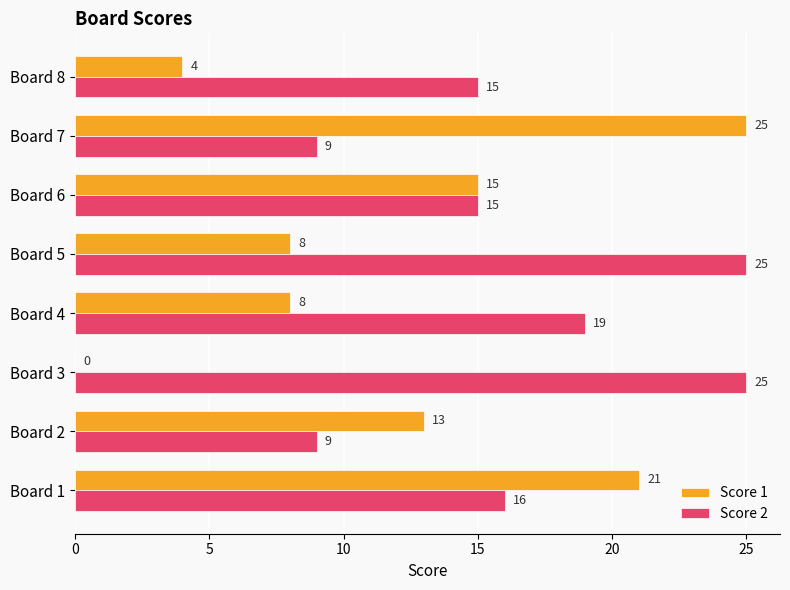

What is the maximum value shown in the chart?

25